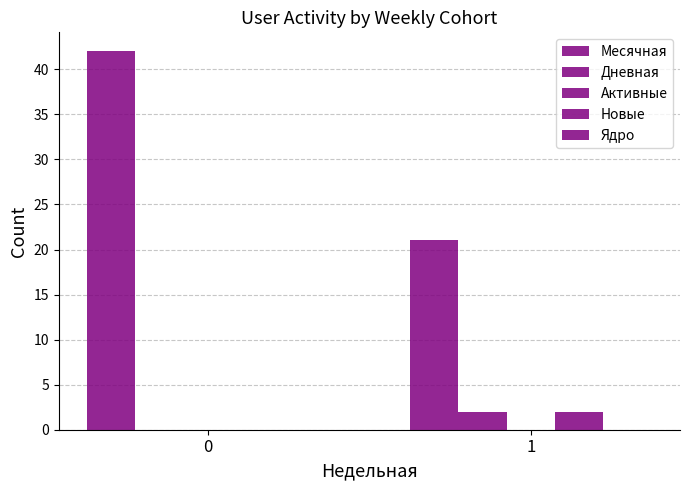

What is the difference between the highest and lowest values at 1?

21